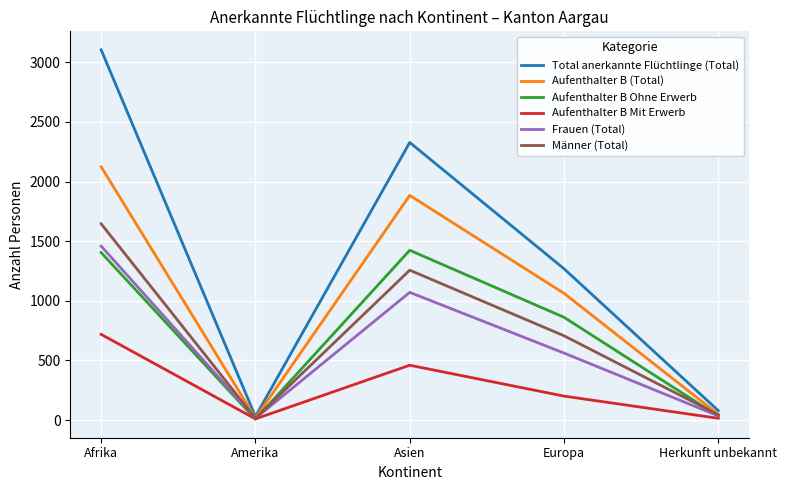

What is the maximum value shown in the chart?

3105